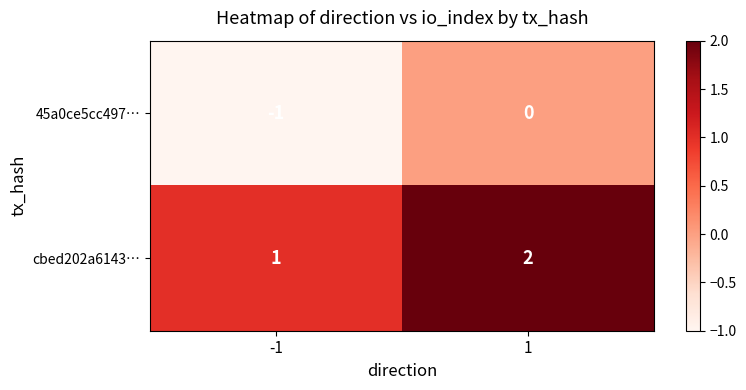

Reading left to right, transcribe all the data shown in this chart.

45a0ce5cc497…: -1=-1	1=0
cbed202a6143…: -1=1	1=2